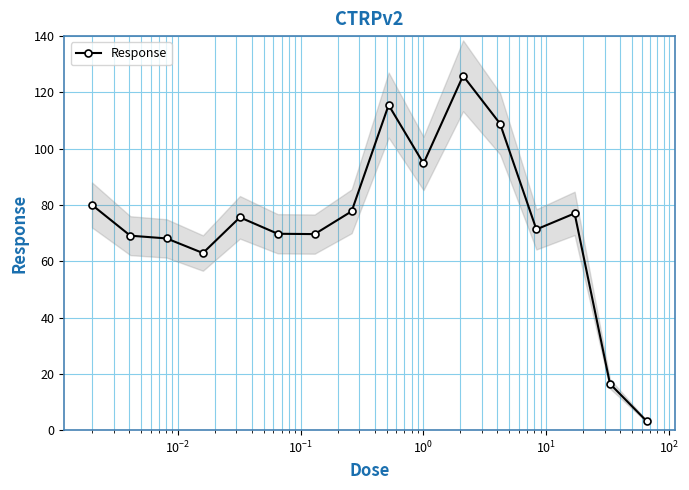

What is the lowest value of the Response series?

3.1